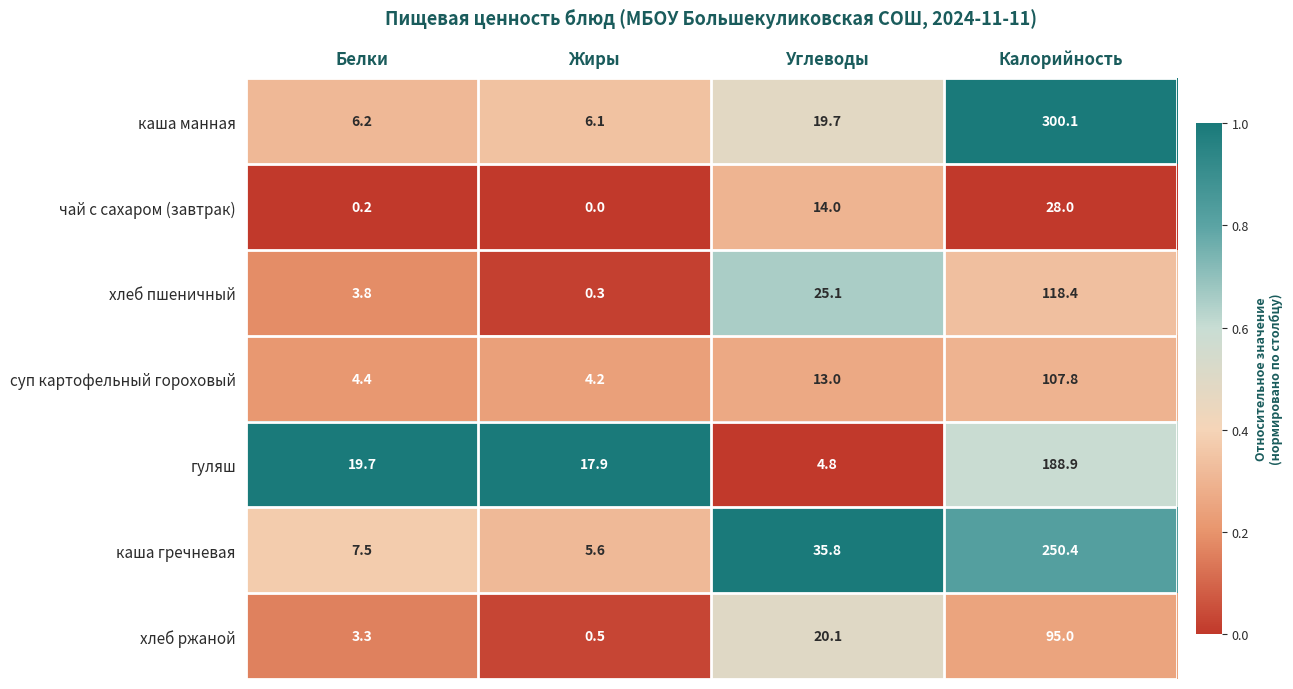

True or false: каша гречневая has a value of 11.9 at Белки.

False